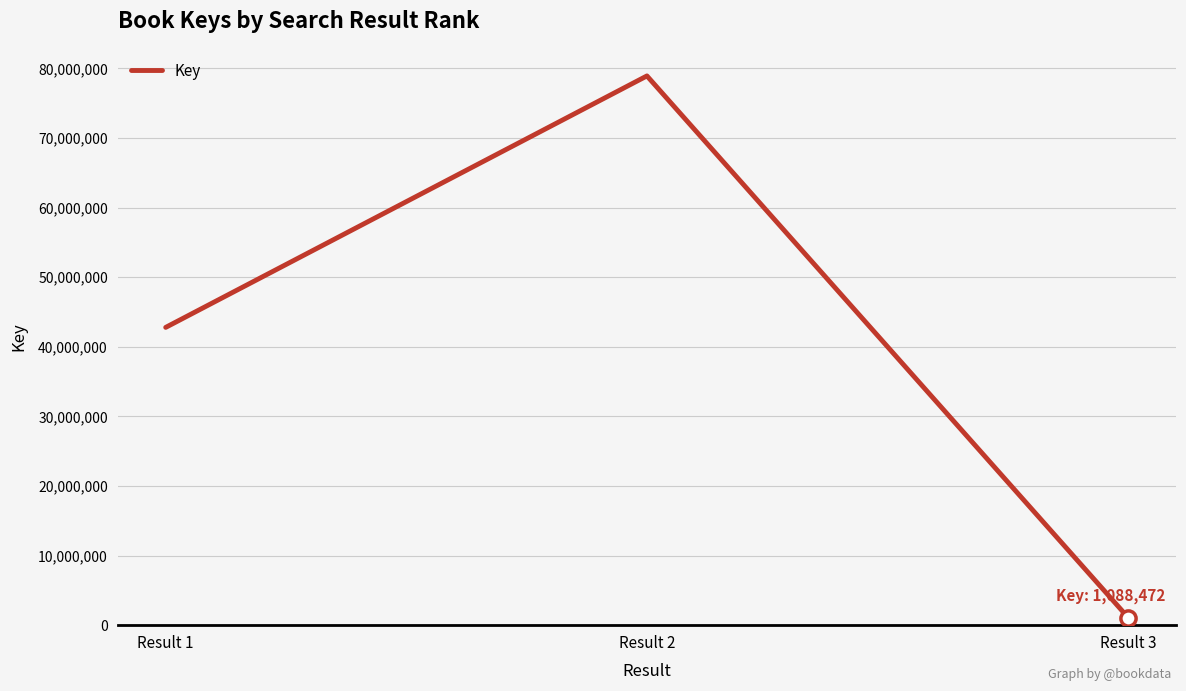

What is the change in value from Result 1 to Result 3?

-41699842